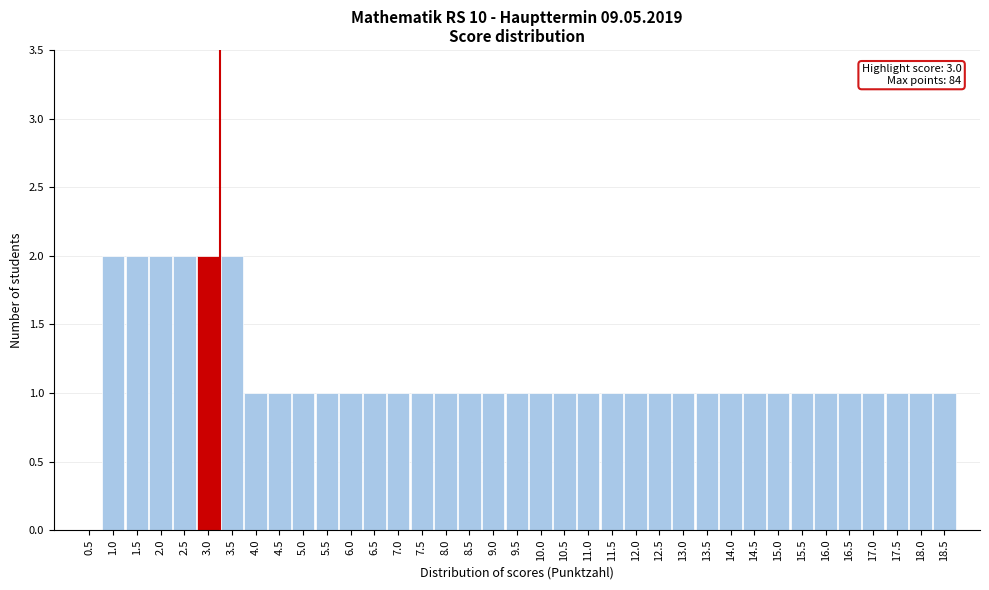

What is the sum of the values at 1.5 and 10.0?

3